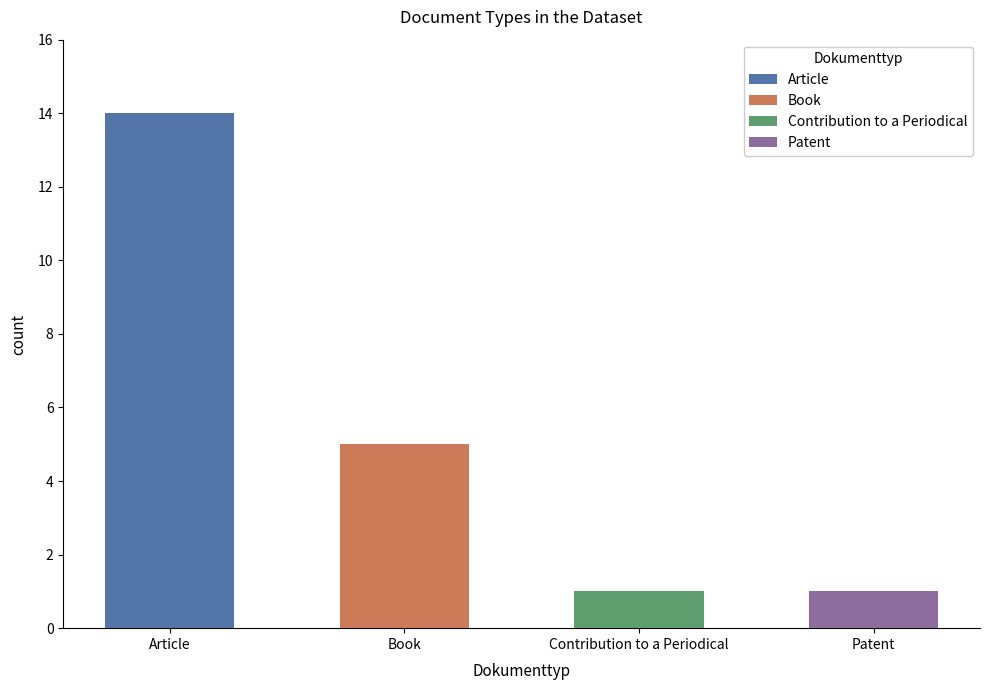

Count the values in the range 1 to 14.

4